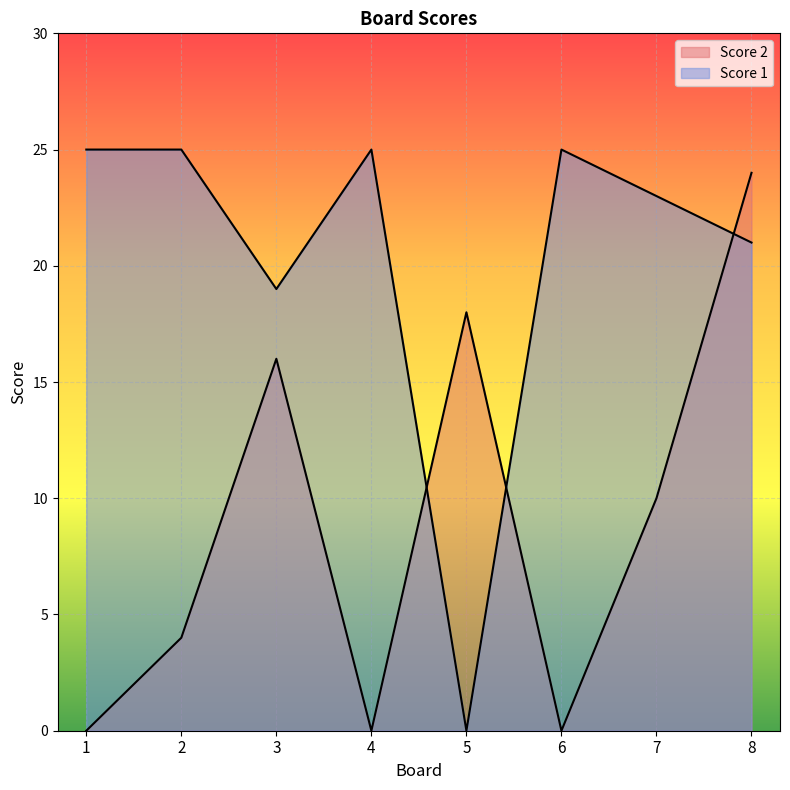

How many lines are shown in the chart?

2